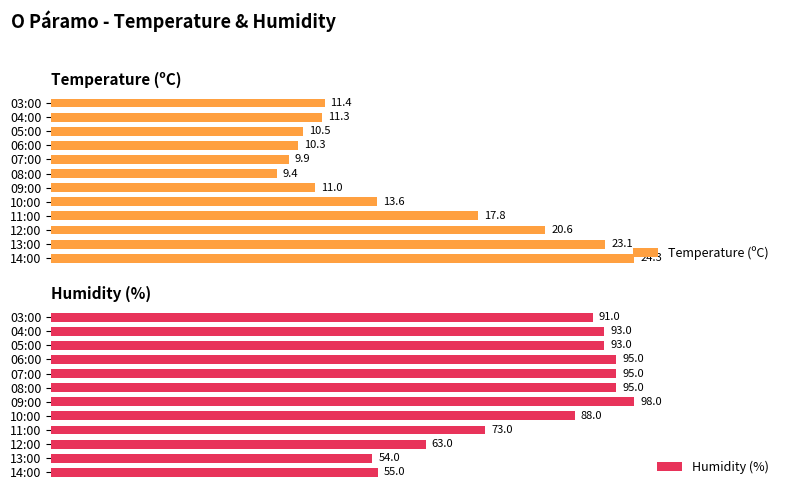

How many groups of bars are there?

12